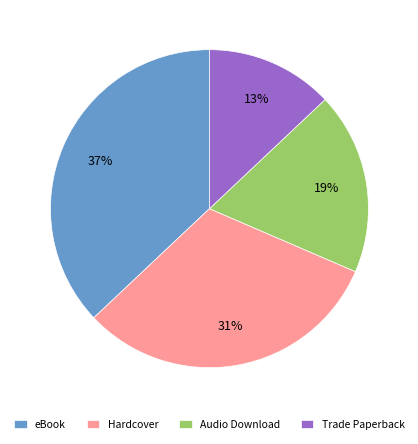

Which has a higher value, eBook or Audio Download?

eBook